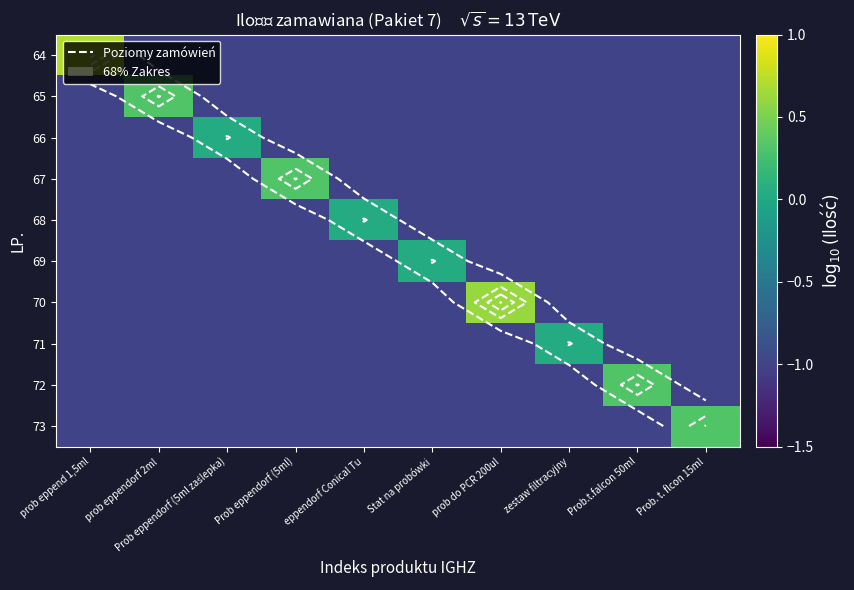

Is the value of 73 at Prob eppendorf (5ml zaślepka) greater than the value of 65 at prob do PCR 200ul?

No